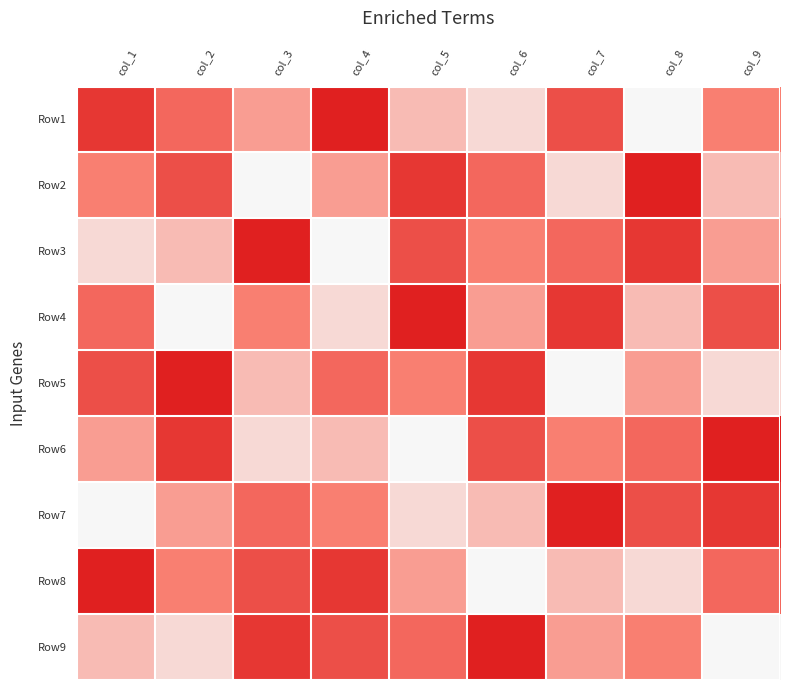

Reading right to left, what are all the values shown in this chart?

Row1: col_9=5	col_8=1	col_7=7	col_6=2	col_5=3	col_4=9	col_3=4	col_2=6	col_1=8
Row2: col_9=3	col_8=9	col_7=2	col_6=6	col_5=8	col_4=4	col_3=1	col_2=7	col_1=5
Row3: col_9=4	col_8=8	col_7=6	col_6=5	col_5=7	col_4=1	col_3=9	col_2=3	col_1=2
Row4: col_9=7	col_8=3	col_7=8	col_6=4	col_5=9	col_4=2	col_3=5	col_2=1	col_1=6
Row5: col_9=2	col_8=4	col_7=1	col_6=8	col_5=5	col_4=6	col_3=3	col_2=9	col_1=7
Row6: col_9=9	col_8=6	col_7=5	col_6=7	col_5=1	col_4=3	col_3=2	col_2=8	col_1=4
Row7: col_9=8	col_8=7	col_7=9	col_6=3	col_5=2	col_4=5	col_3=6	col_2=4	col_1=1
Row8: col_9=6	col_8=2	col_7=3	col_6=1	col_5=4	col_4=8	col_3=7	col_2=5	col_1=9
Row9: col_9=1	col_8=5	col_7=4	col_6=9	col_5=6	col_4=7	col_3=8	col_2=2	col_1=3